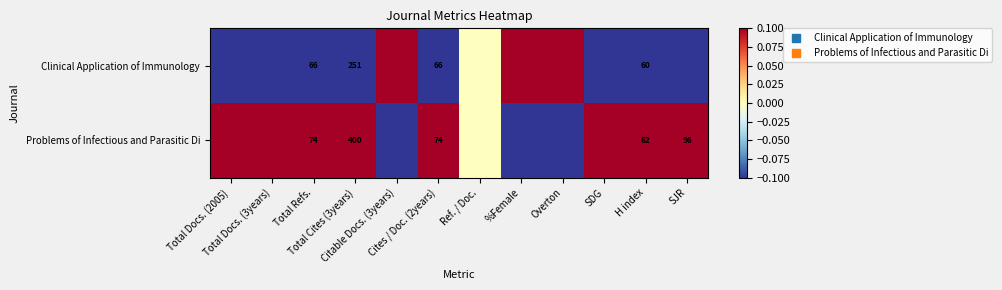

How many data points does each series have?

12